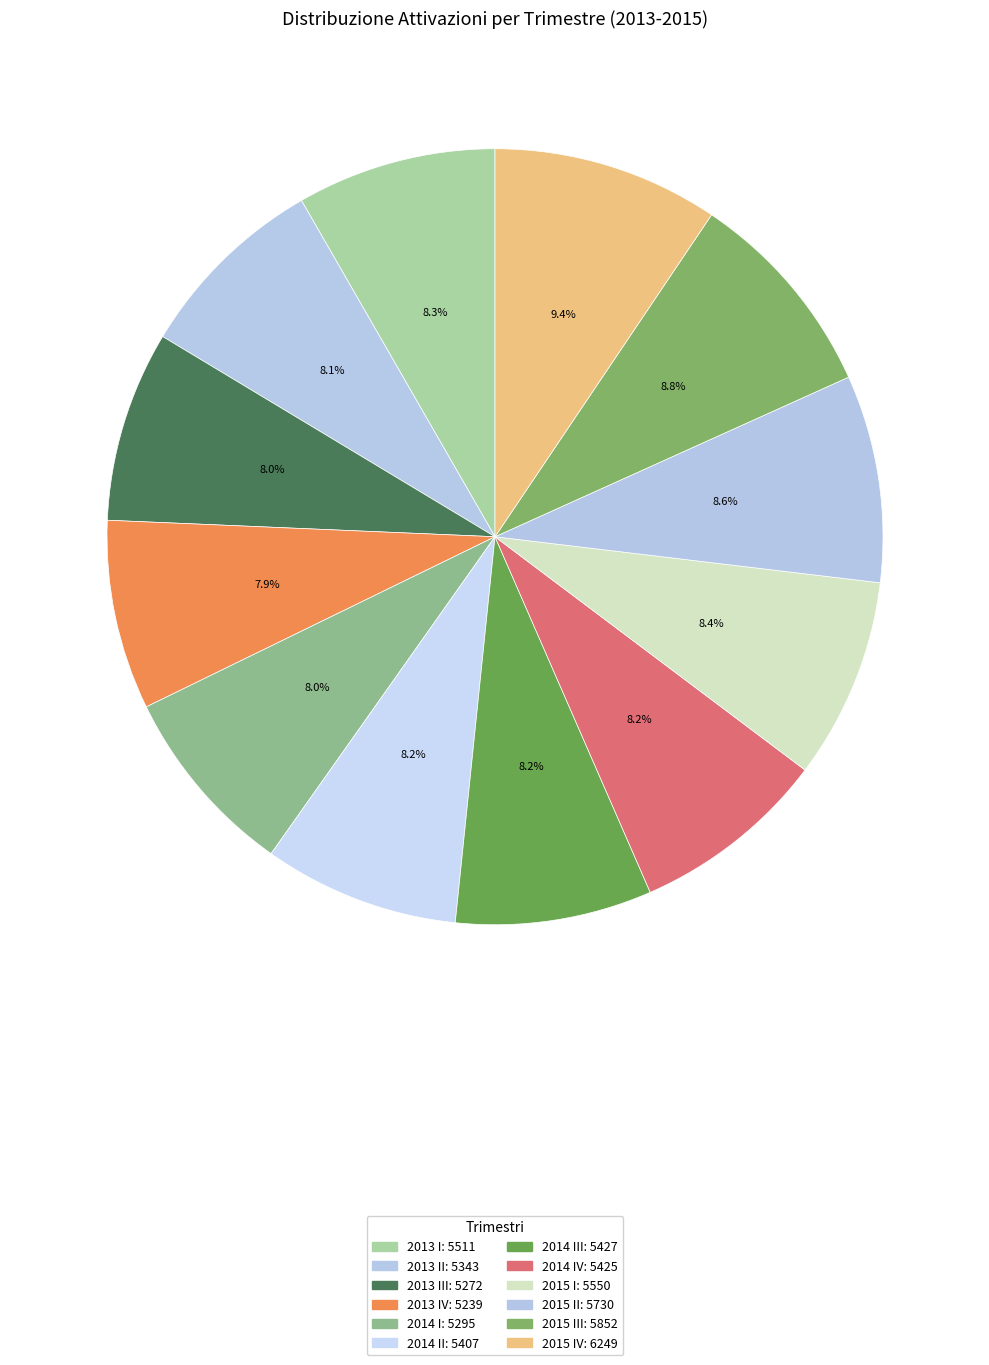

Which slice is the largest?

2015 IV